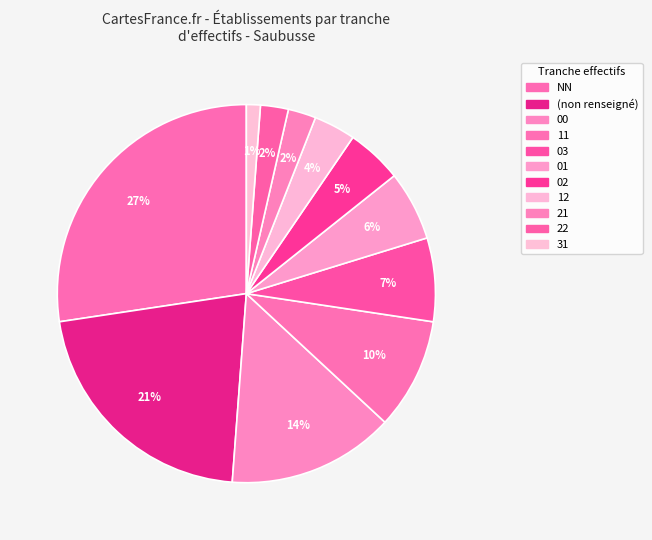

Count the number of slices in the pie.

11